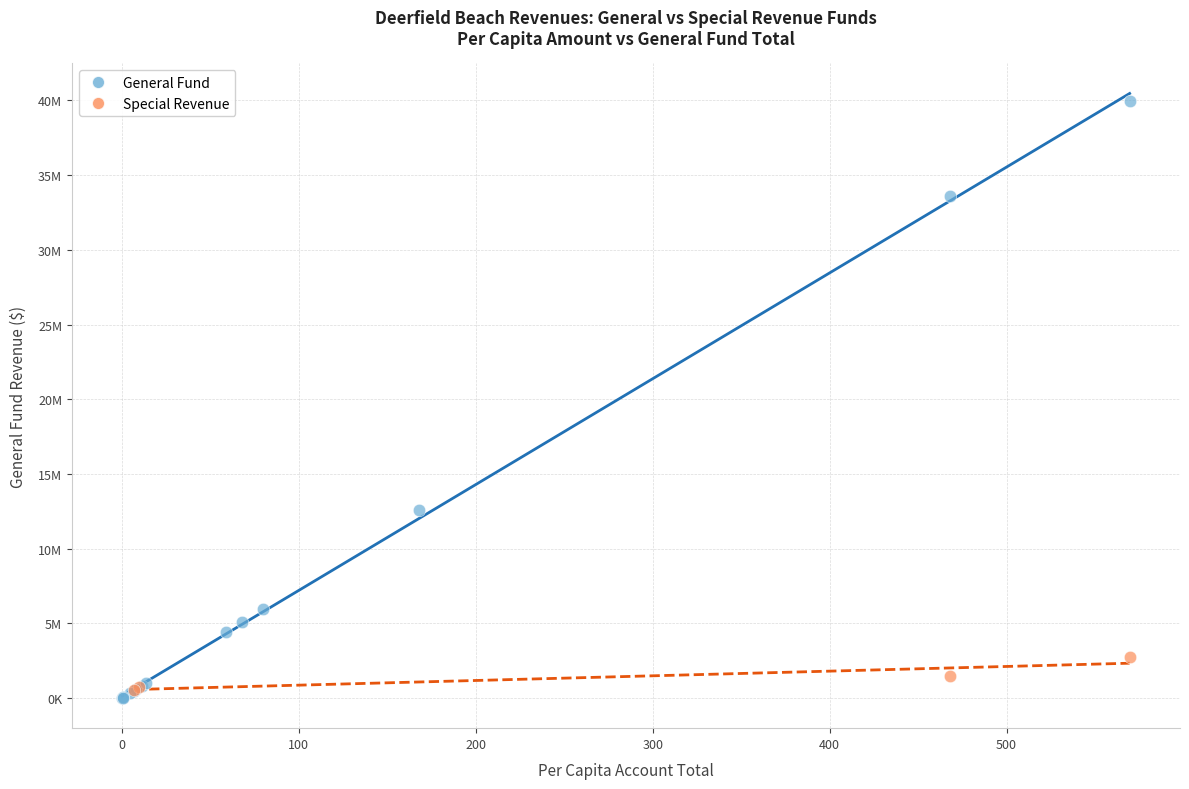

What are all the series names shown in the legend?

General Fund, Special Revenue